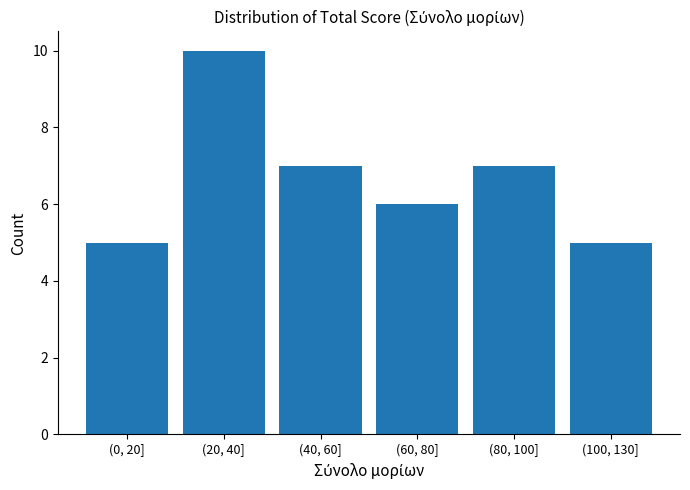

Reading left to right, transcribe all the data shown in this chart.

(0, 20]=5	(20, 40]=10	(40, 60]=7	(60, 80]=6	(80, 100]=7	(100, 130]=5